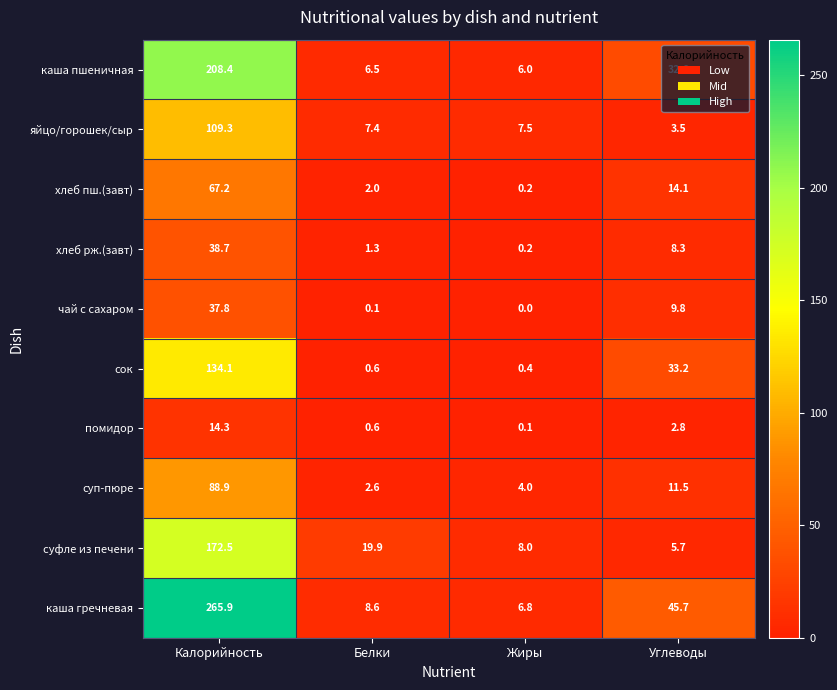

The value of суфле из печени at Углеводы is 5.7. True or false?

True